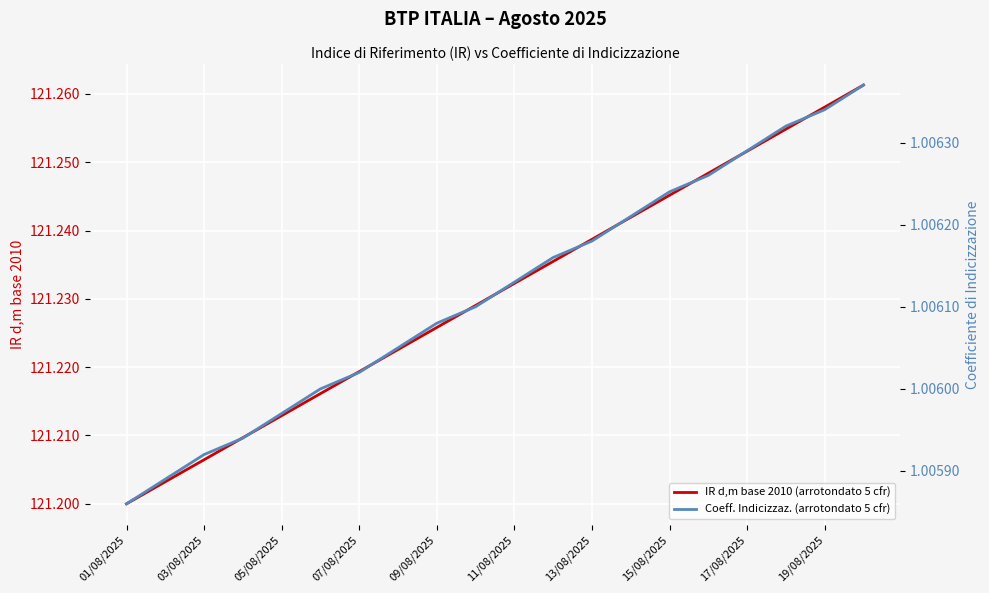

Where is IR d,m base 2010 (arrotondato 5 cfr) nearest to the value 121?

01/08/2025